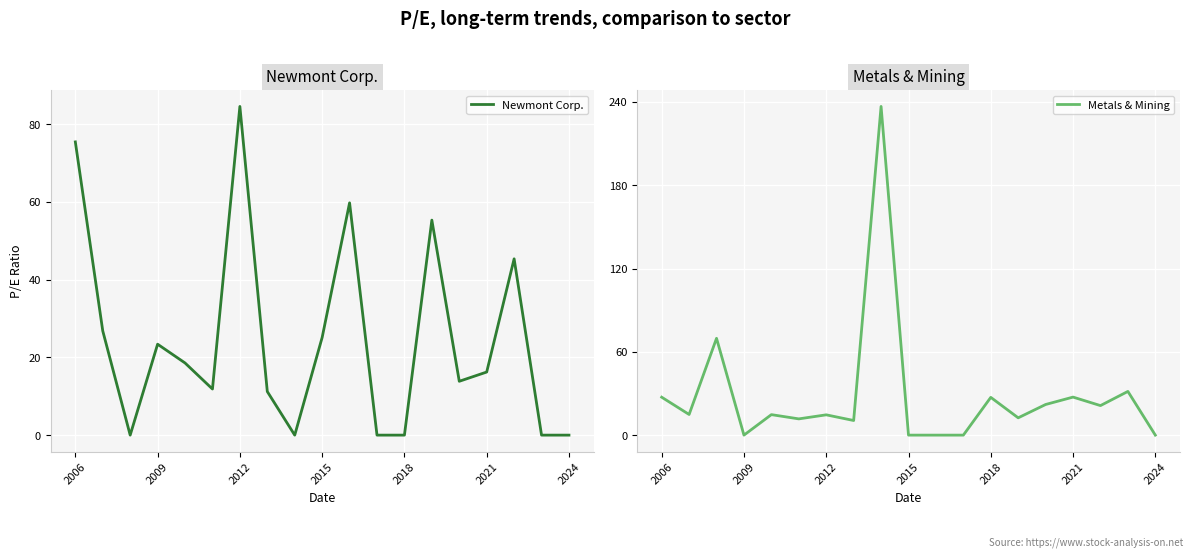

What is the maximum value for Metals & Mining?

236.7